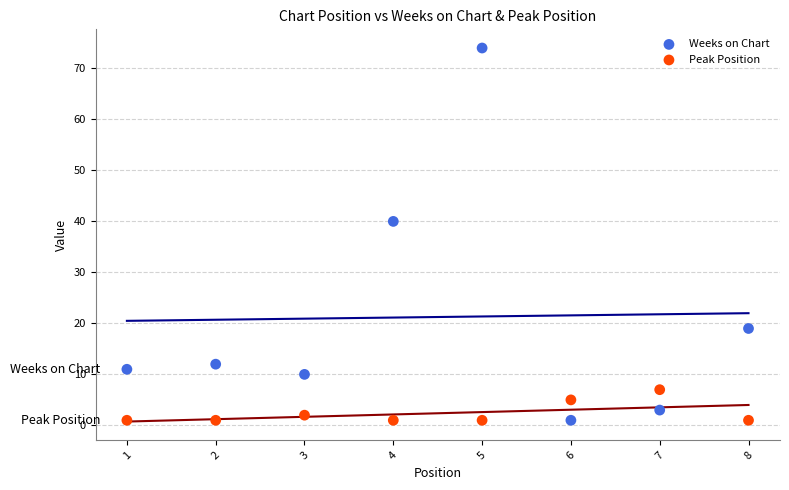

Which series contains the highest Y value?

Weeks on Chart